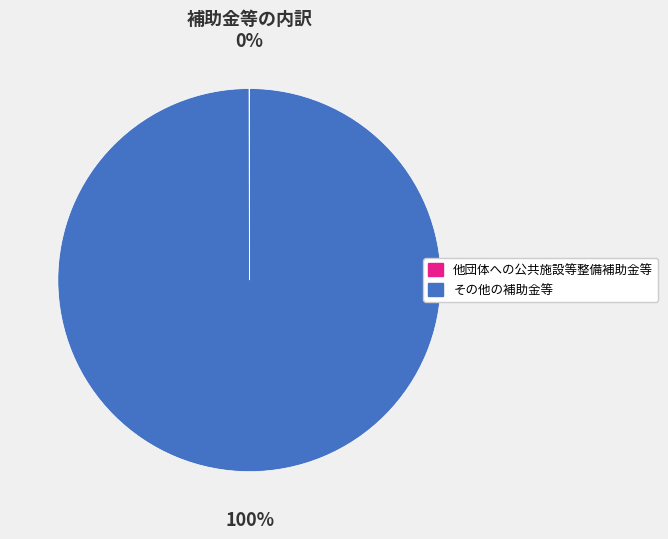

Which category has the biggest portion of the pie?

その他の補助金等